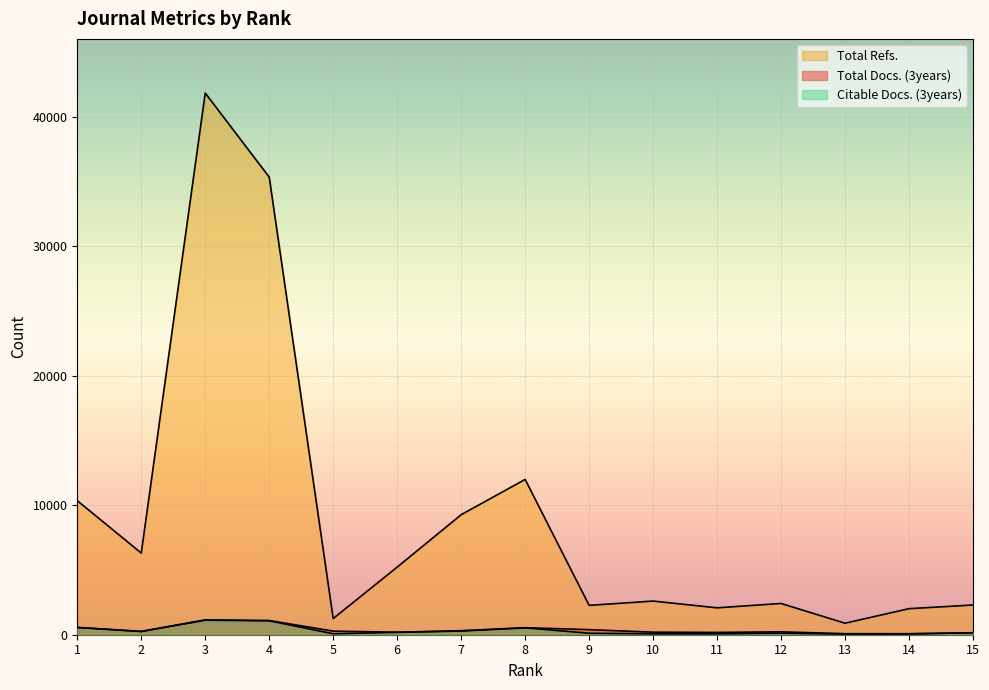

True or false: Total Docs. (3years) and Citable Docs. (3years) intersect in this chart.

False